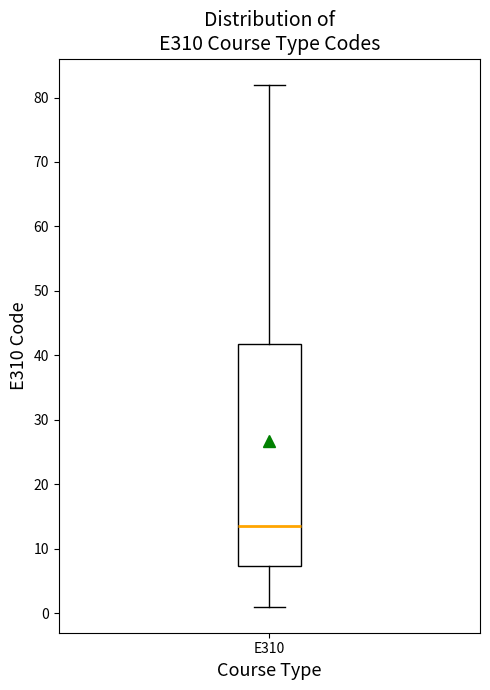

Where does the median line of the box for E310 sit on the y-axis? The values are not printed on the chart, so give them approximately, as read against the axis.

14